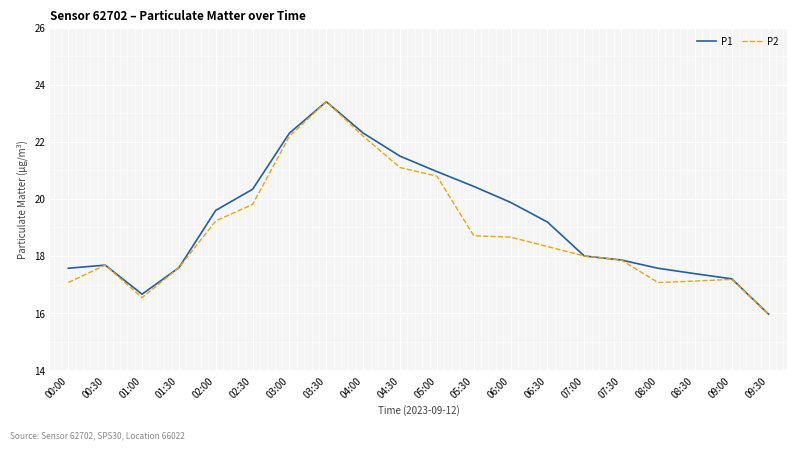

True or false: P2 has more than 1 points higher than both neighbors.

True